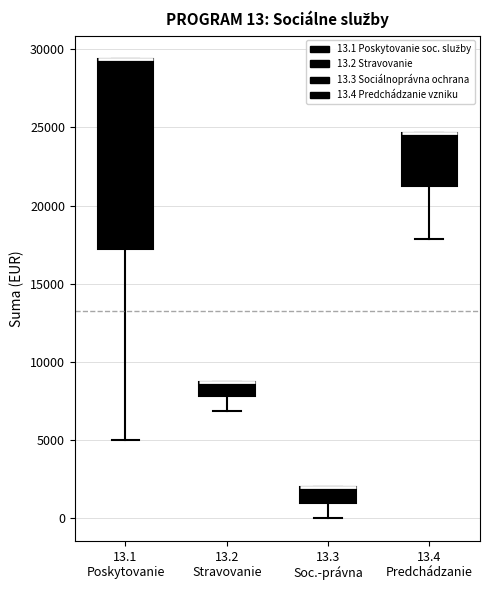

Comparing the boxes themselves (not the whiskers), which one is the tallest?

13.1 Poskytovanie